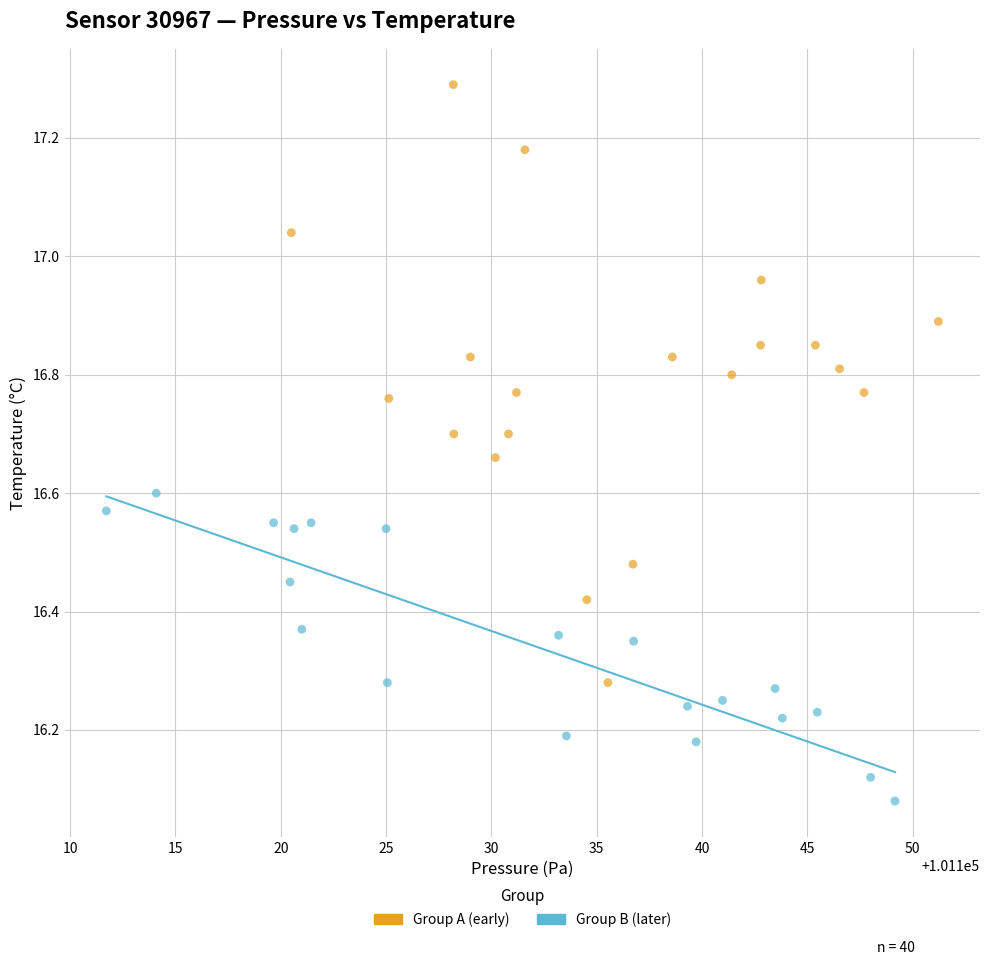

Which series has the widest spread of Y values?

Group A (early)